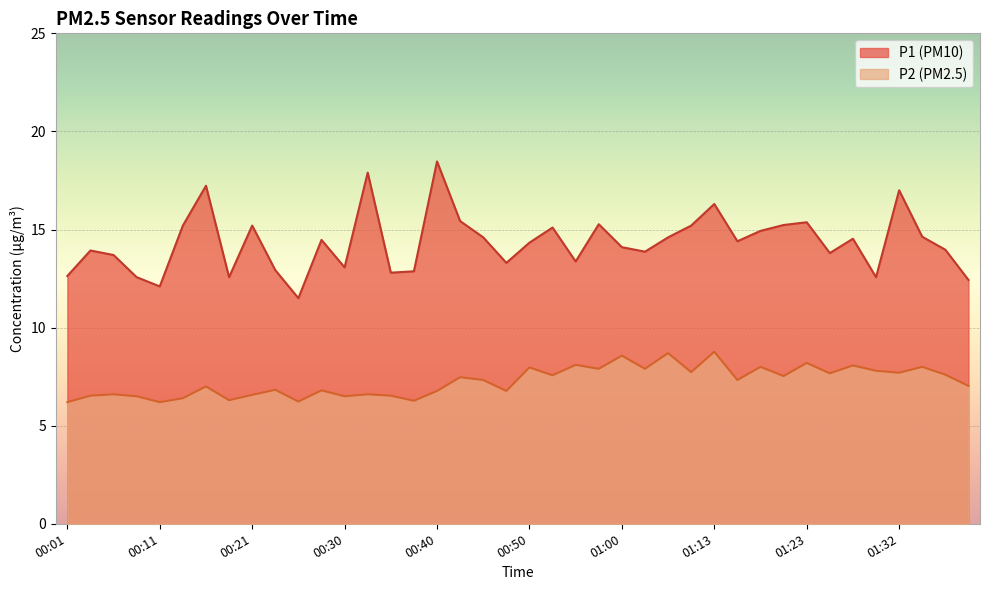

What is the difference between the highest and lowest values at 01:35?

6.6